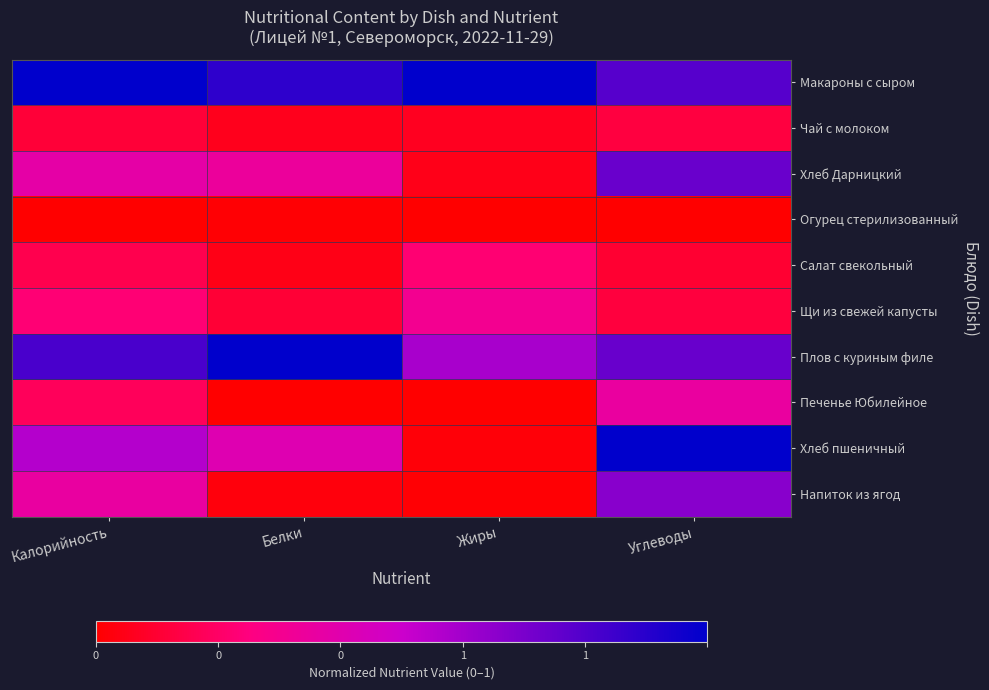

List the series in order of their peak value, highest first.

Макароны с сыром, Плов с куриным филе, Хлеб пшеничный, Хлеб Дарницкий, Напиток из ягод, Печенье Юбилейное, Щи из свежей капусты, Салат свекольный, Чай с молоком, Огурец стерилизованный